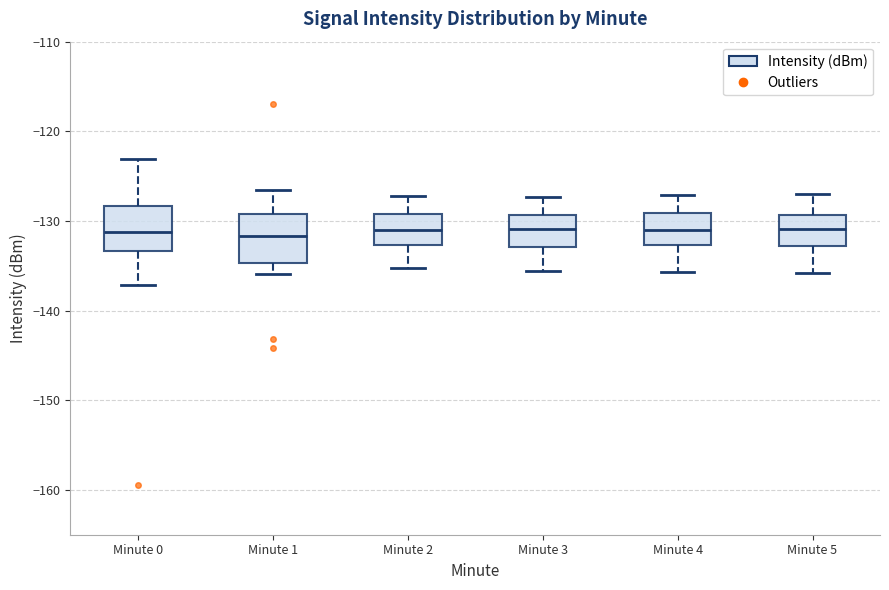

Where is the lower edge of the box for Minute 1 on the y-axis? The values are not printed on the chart, so give them approximately, as read against the axis.

-135